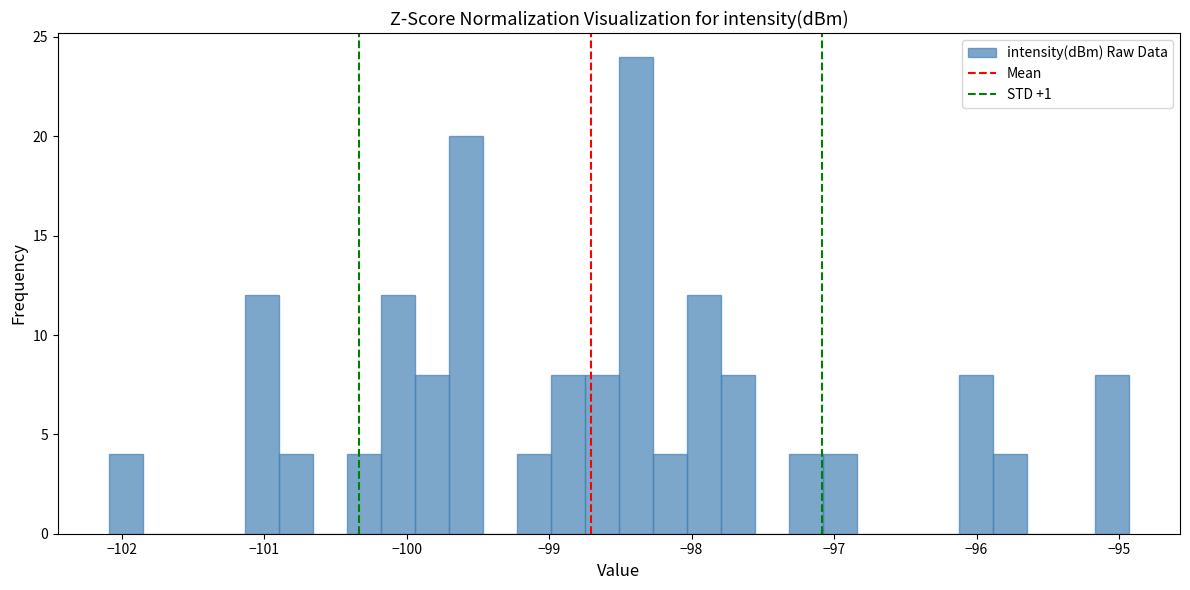

Around what value on the x-axis is the tallest bar? Give the approximate position of its centre, as read against the axis.

-98.4